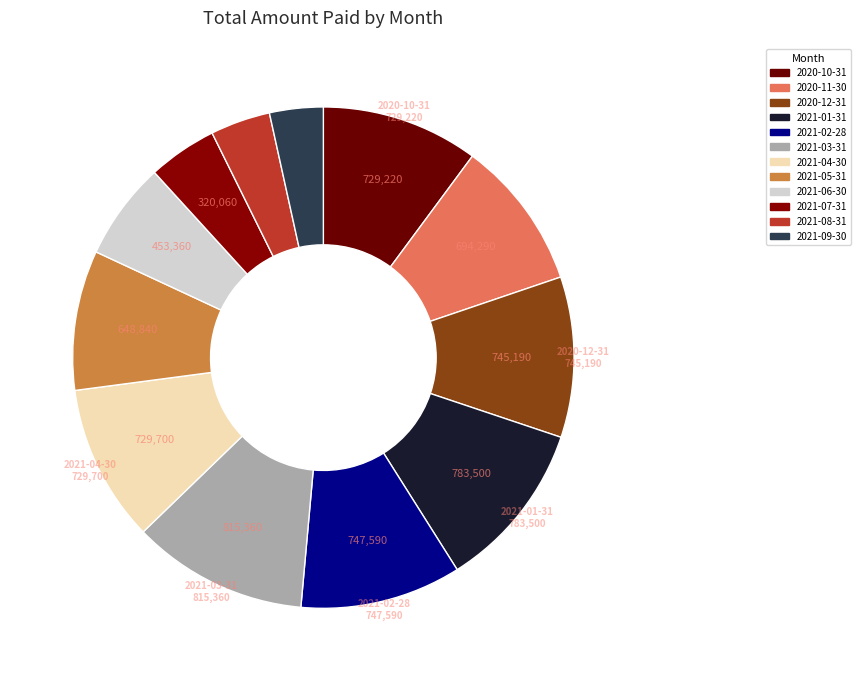

What percentage is the 2021-09-30 slice, to the nearest percent?

3%